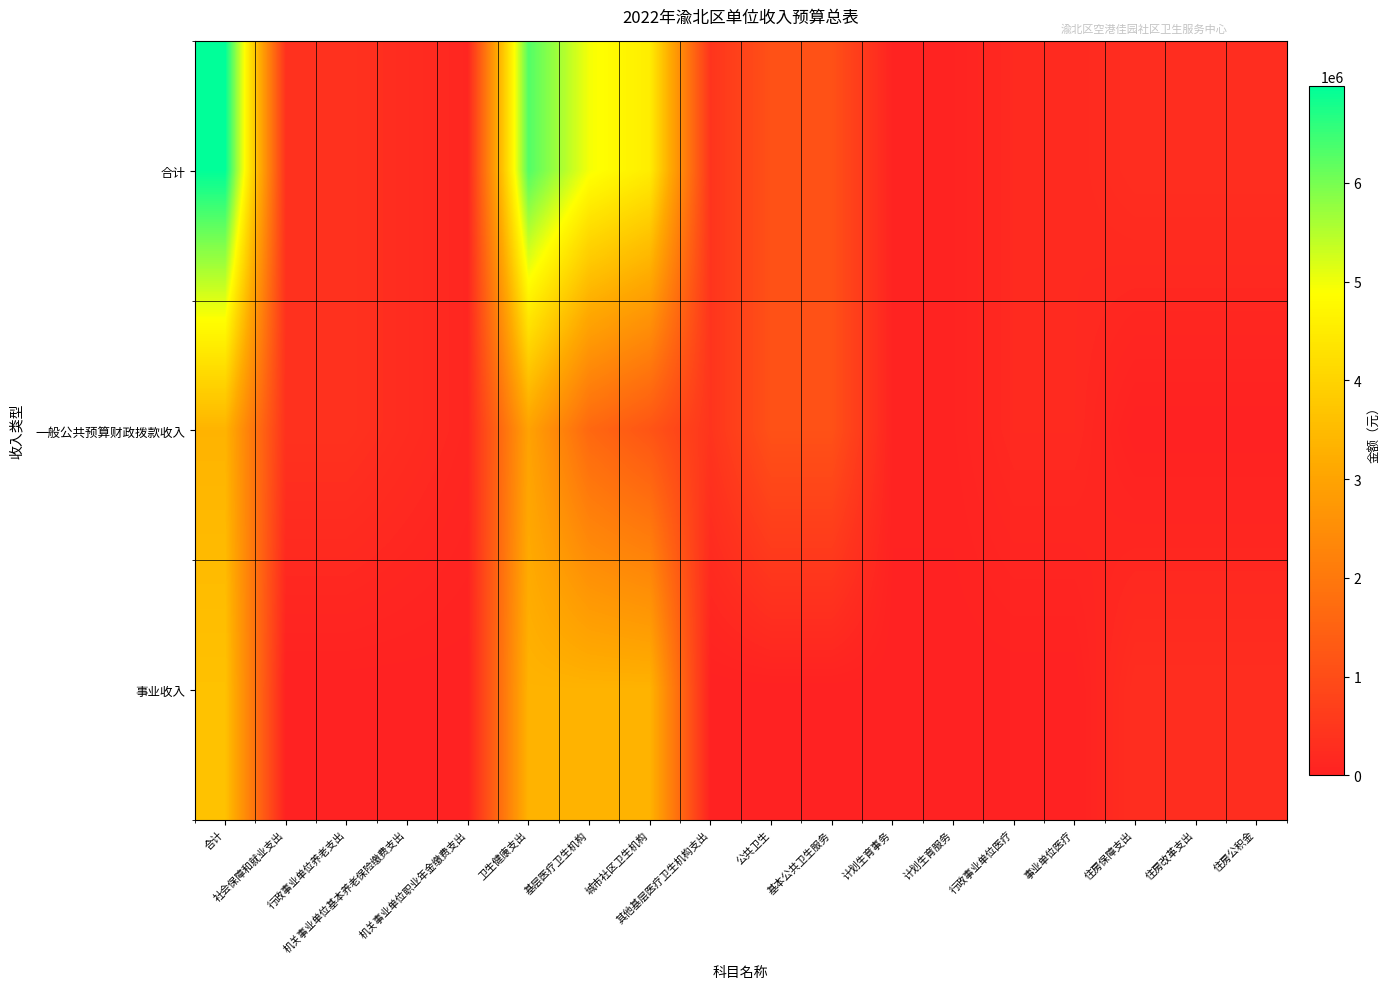

Which series has the largest range (max minus min)?

合计